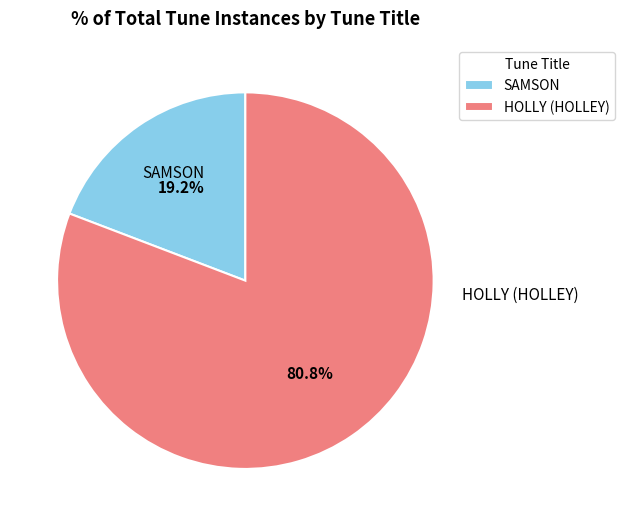

Which has a higher value, HOLLY (HOLLEY) or SAMSON?

HOLLY (HOLLEY)